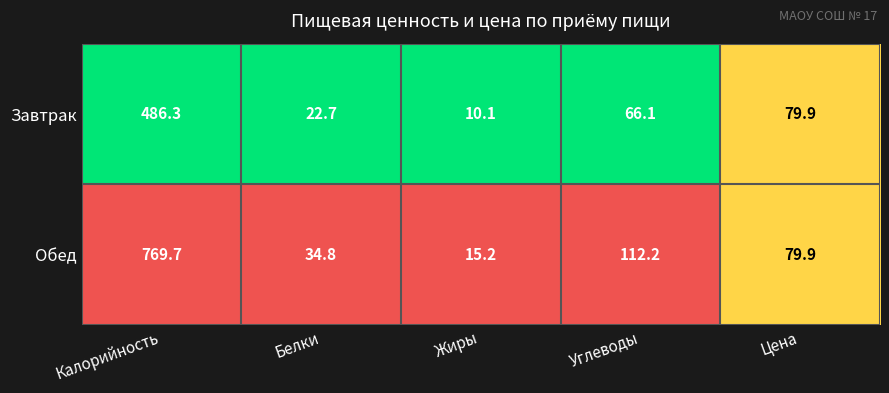

Rank the series at Калорийность from lowest to highest value.

Завтрак, Обед